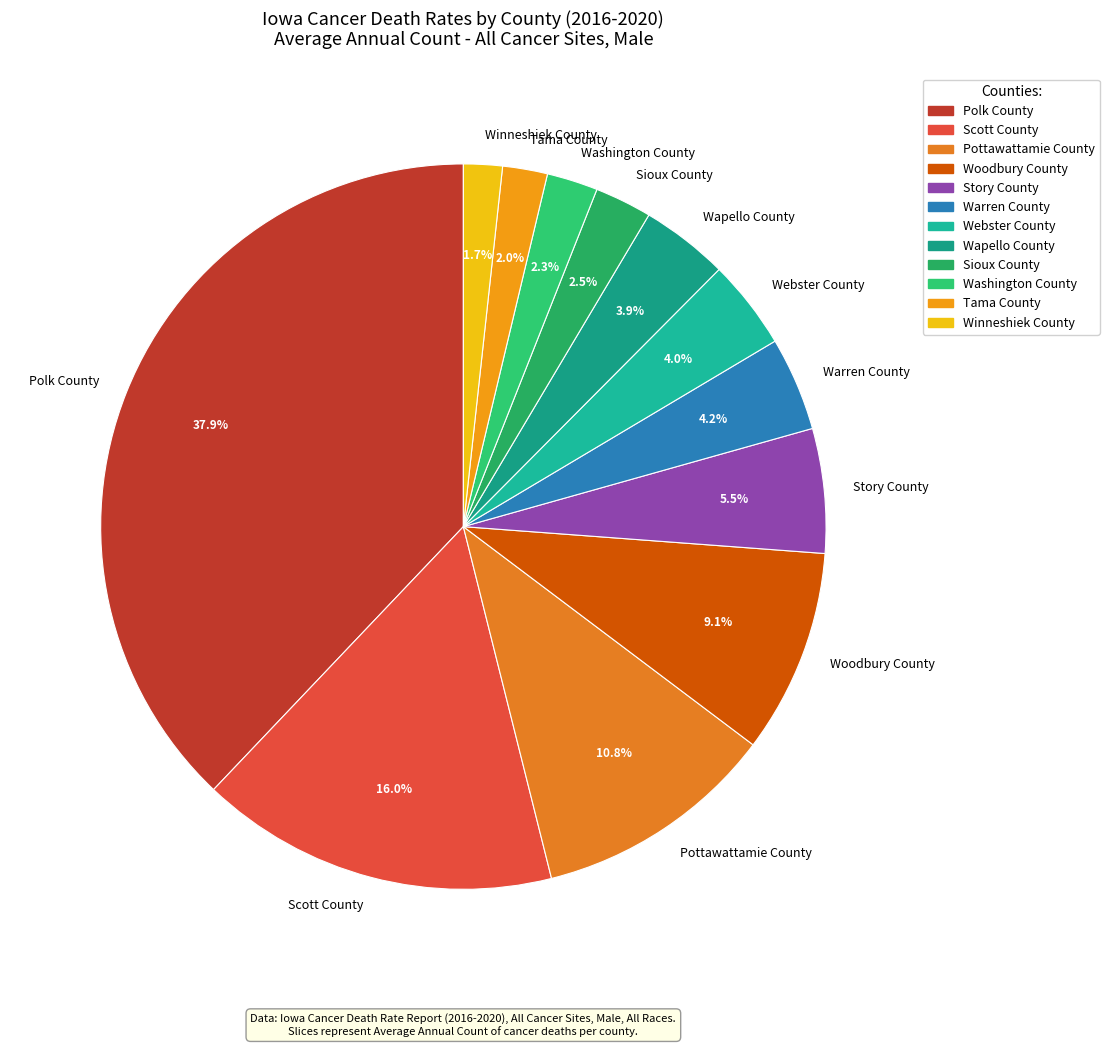

How many segments does this pie chart have?

12